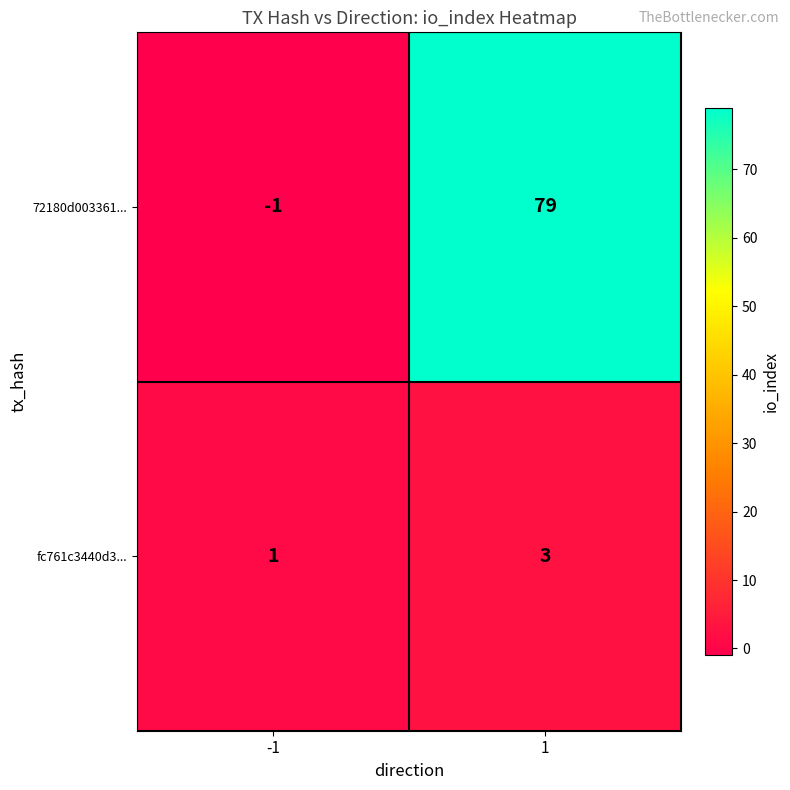

At how many categories does at least one series exceed 18?

1